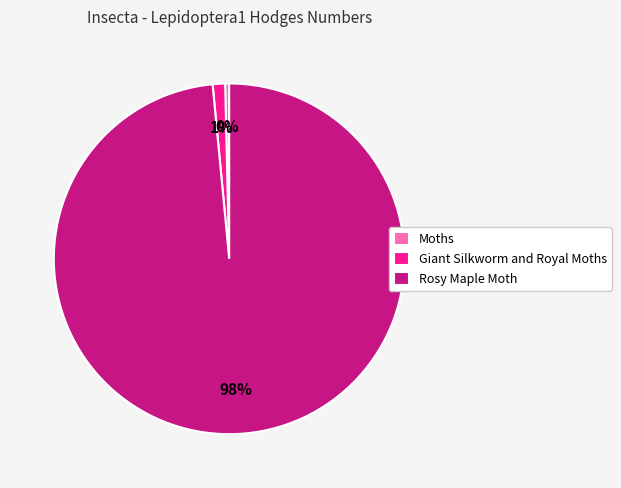

Between Moths and Giant Silkworm and Royal Moths, which is larger?

Giant Silkworm and Royal Moths